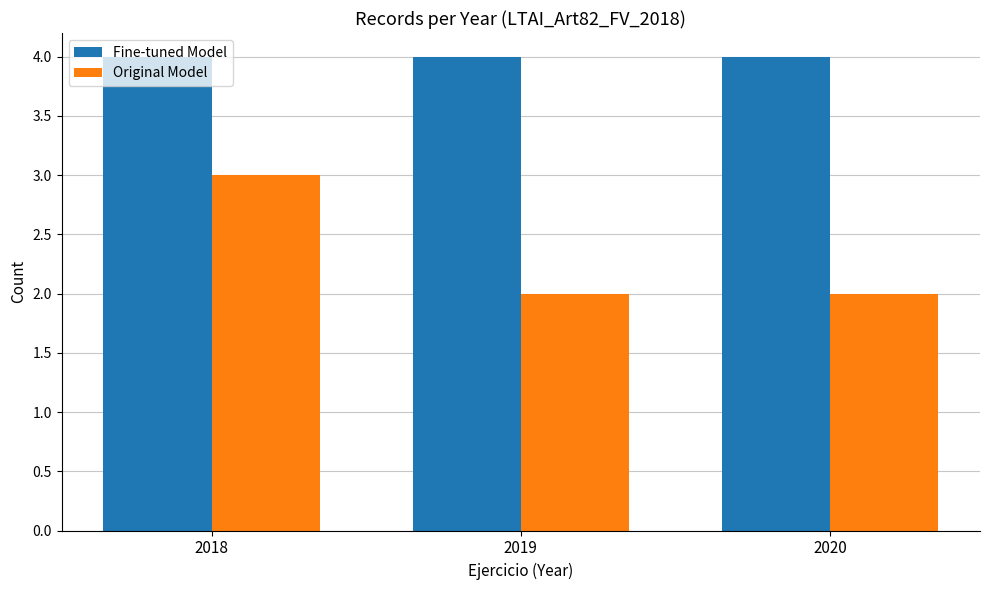

Count the Original Model values in the range 2 to 3.

3